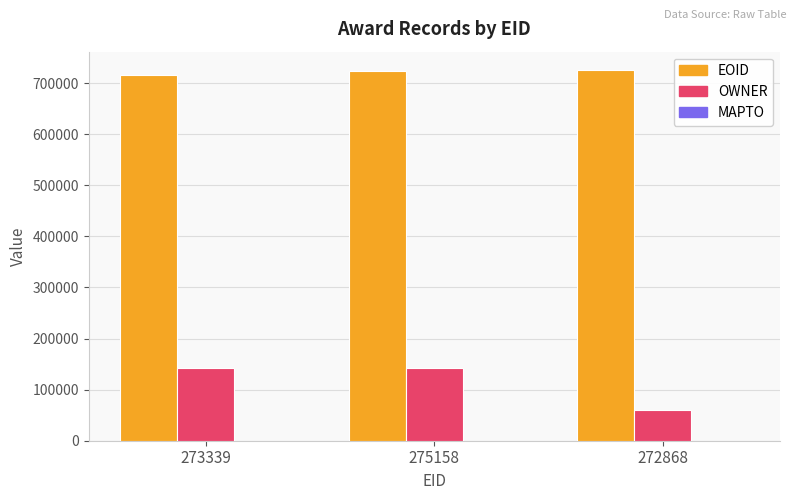

True or false: EOID has a value of 716355 at 273339.

True